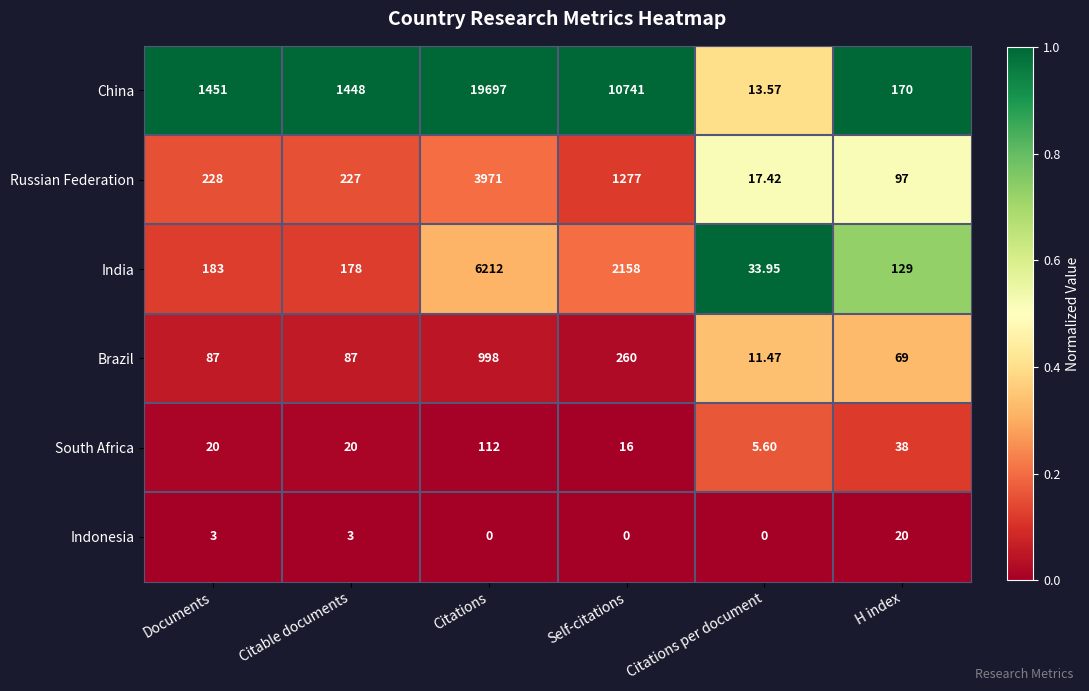

List the series in order of their peak value, highest first.

China, India, Russian Federation, Brazil, South Africa, Indonesia